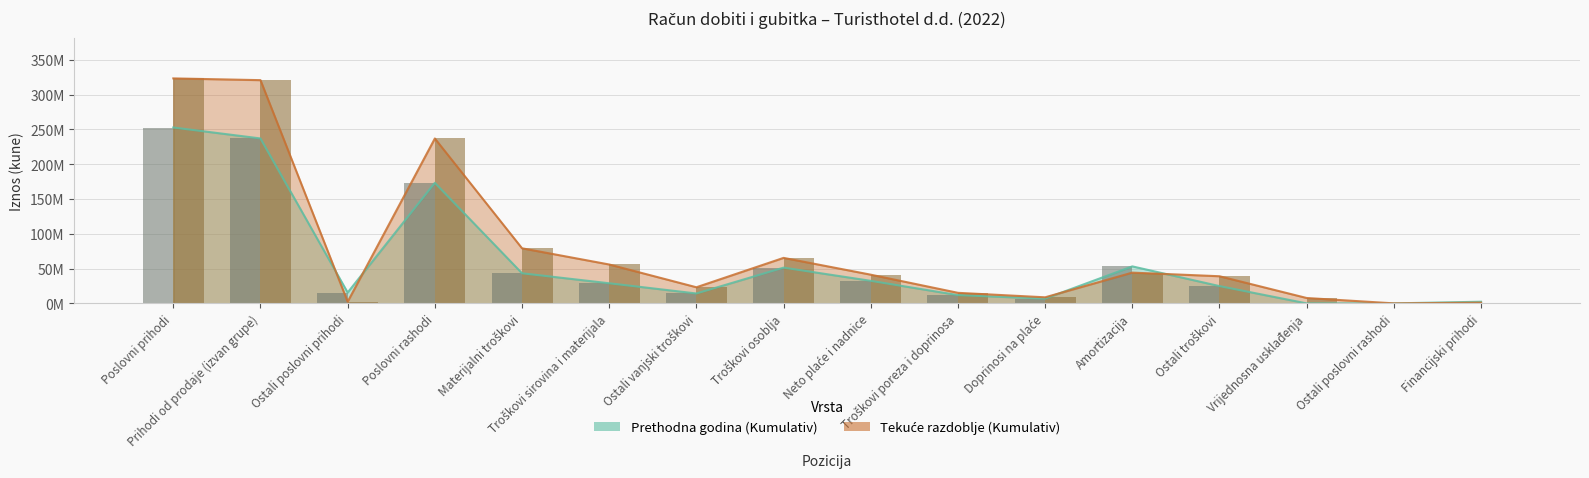

What is the average value of the Prethodna godina (Bar) series?

59349143